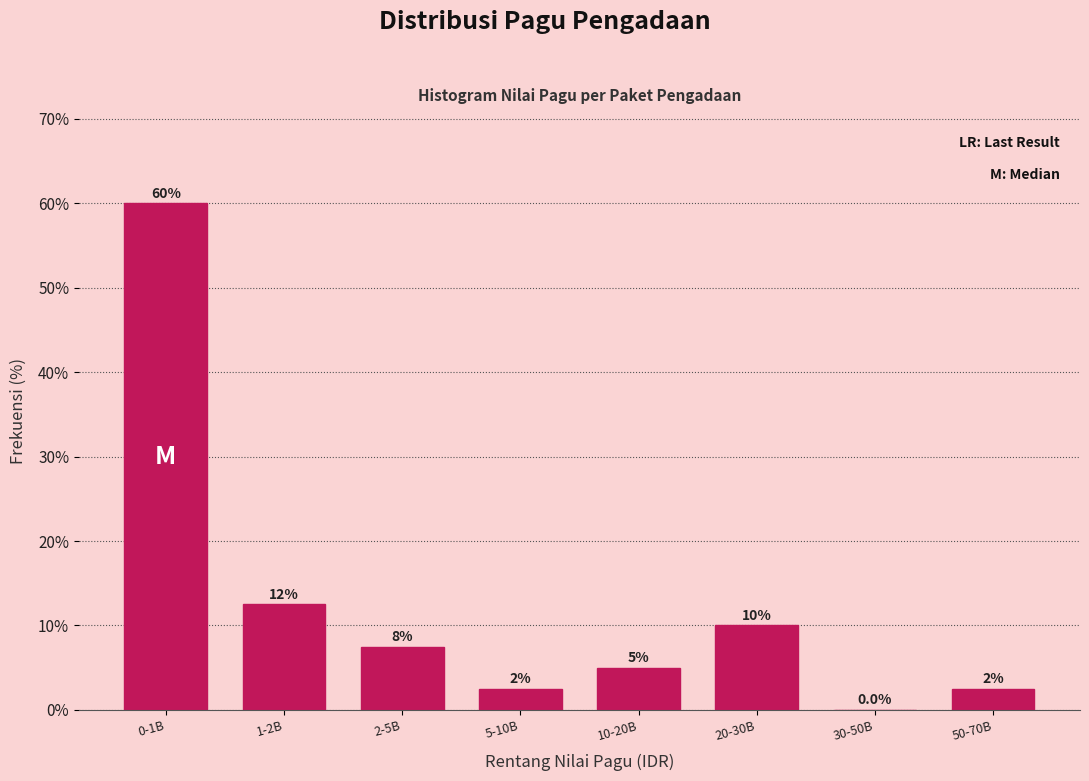

Reading left to right, extract all data points from this chart.

0-1B=60.0	1-2B=12.5	2-5B=7.5	5-10B=2.5	10-20B=5.0	20-30B=10.0	30-50B=0.0	50-70B=2.5